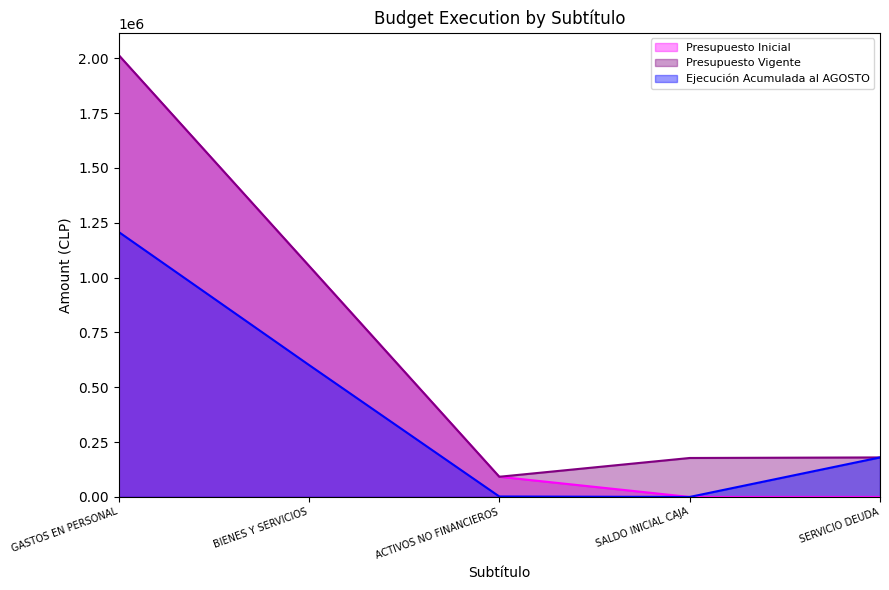

True or false: Presupuesto Inicial has more than 0 interior local peaks.

False